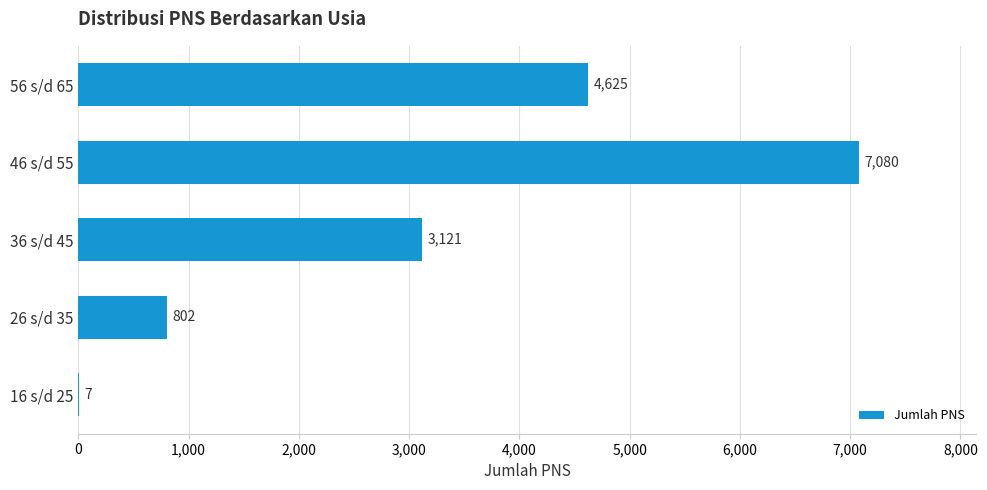

Count the number of data series in this chart.

1